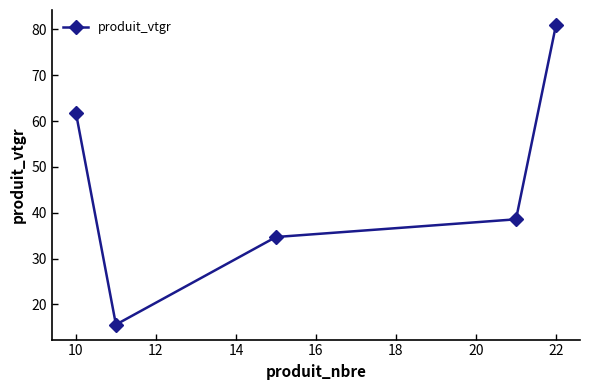

What is the greatest value displayed?

81.0